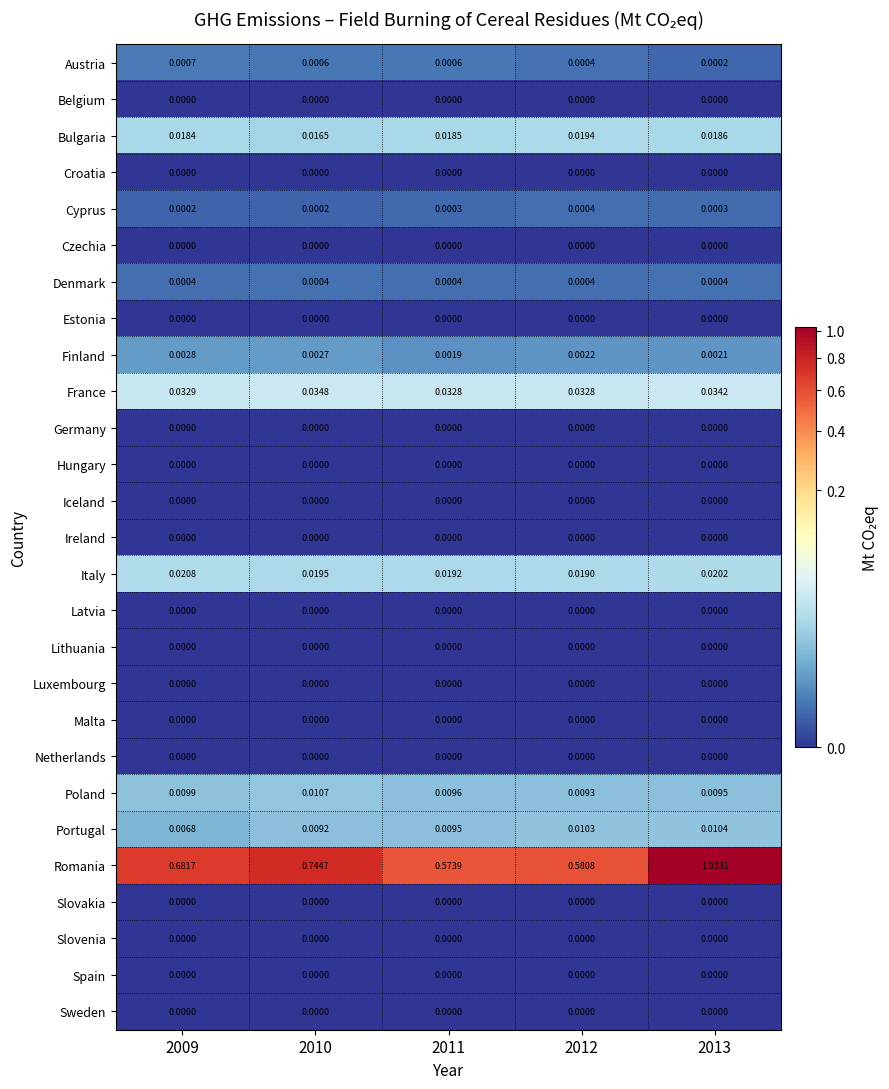

Which series has the largest total across all categories?

Romania